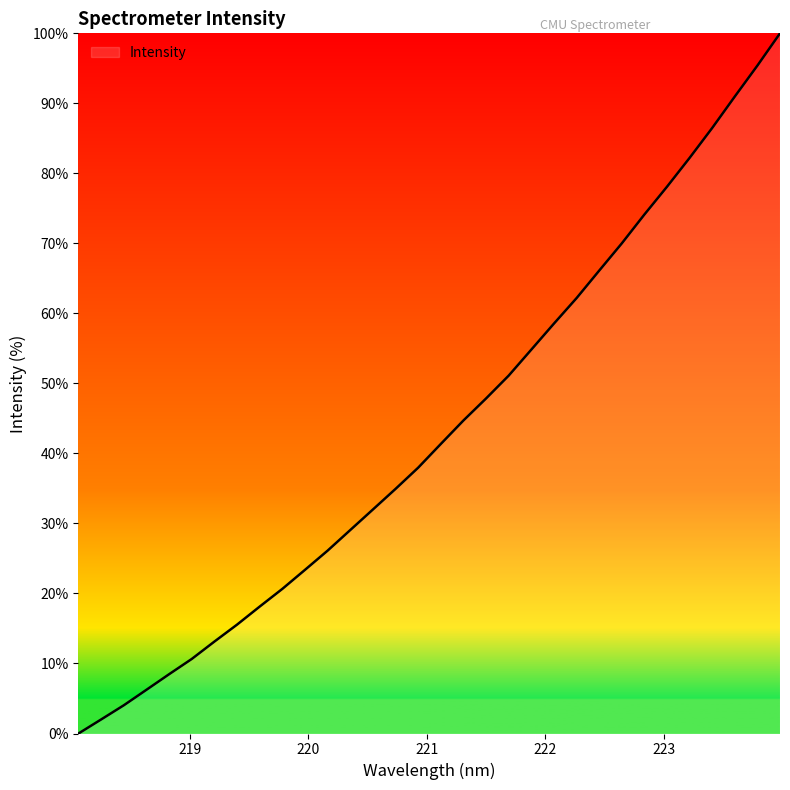

What is the average value?

43.3